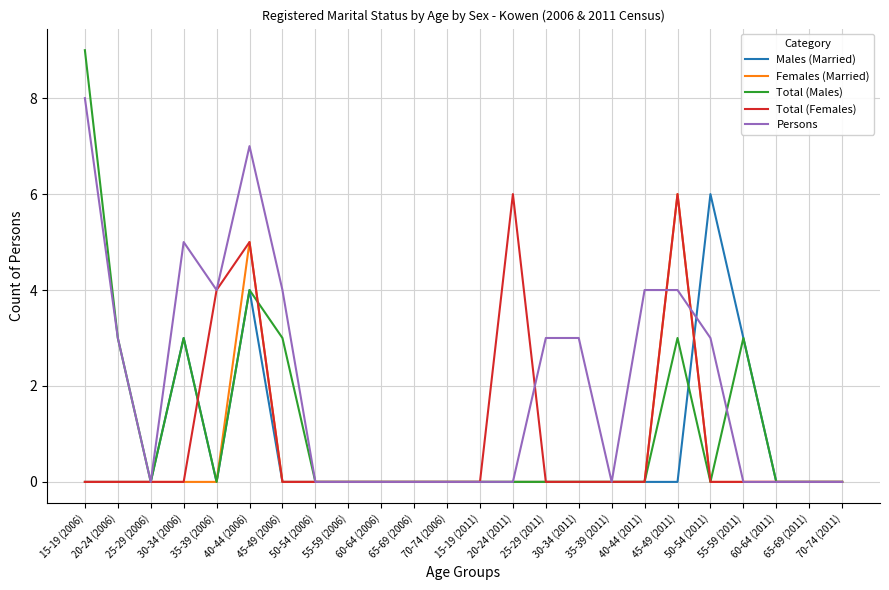

The Persons series shows 2 at 30-34 (2011). True or false?

False